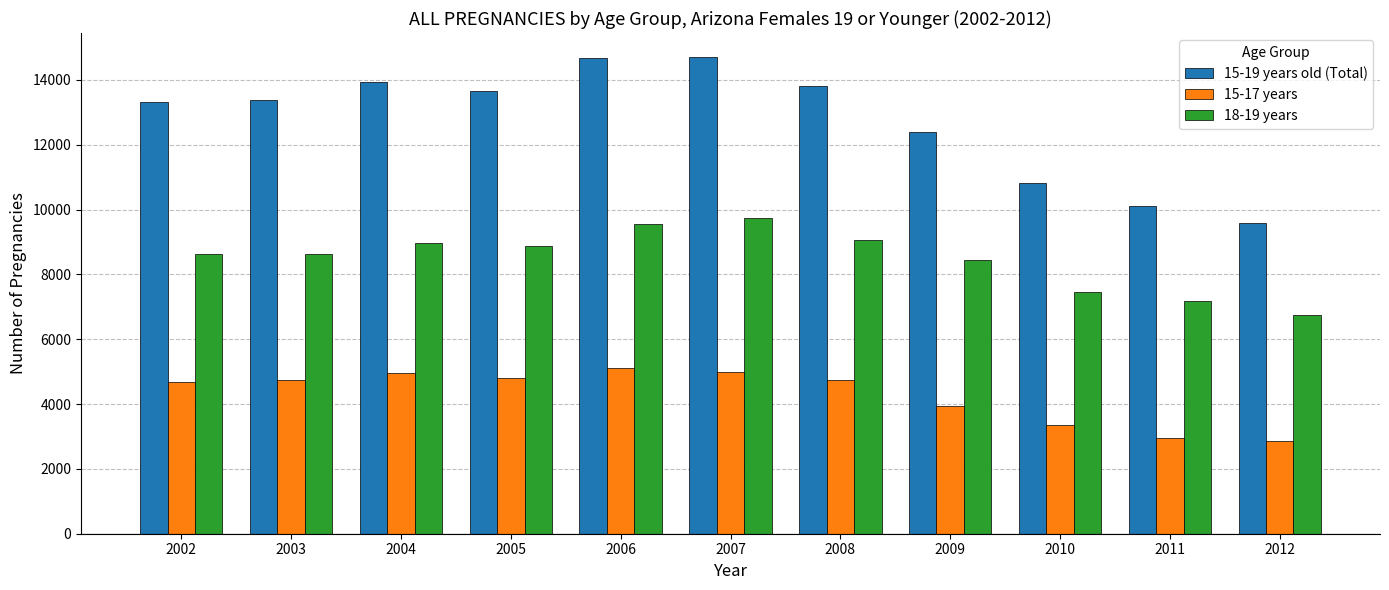

What is the difference between the 15-17 years values at 2006 and 2005?

315